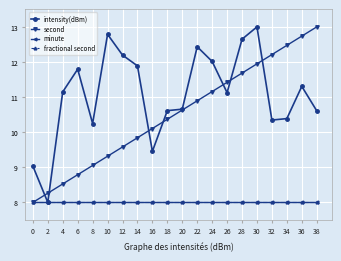

Reading left to right, transcribe all the data shown in this chart.

intensity(dBm): 0=9.0	2=8.0	4=11.1	6=11.8	8=10.2	10=12.8	12=12.2	14=11.9	16=9.5	18=10.6	20=10.7	22=12.4	24=12.0	26=11.1	28=12.6	30=13.0	32=10.3	34=10.4	36=11.3	38=10.6
second: 0=8.0	2=8.3	4=8.5	6=8.8	8=9.1	10=9.3	12=9.6	14=9.8	16=10.1	18=10.4	20=10.6	22=10.9	24=11.2	26=11.4	28=11.7	30=11.9	32=12.2	34=12.5	36=12.7	38=13.0
minute: 0=8.0	2=8.0	4=8.0	6=8.0	8=8.0	10=8.0	12=8.0	14=8.0	16=8.0	18=8.0	20=8.0	22=8.0	24=8.0	26=8.0	28=8.0	30=8.0	32=8.0	34=8.0	36=8.0	38=8.0
fractional second: 0=8.0	2=8.0	4=8.0	6=8.0	8=8.0	10=8.0	12=8.0	14=8.0	16=8.0	18=8.0	20=8.0	22=8.0	24=8.0	26=8.0	28=8.0	30=8.0	32=8.0	34=8.0	36=8.0	38=8.0